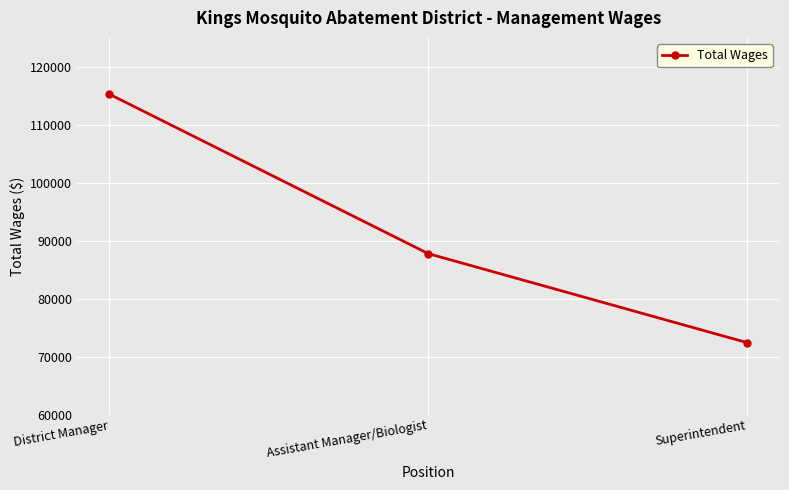

The chart shows a value of 72408 at Superintendent. True or false?

True